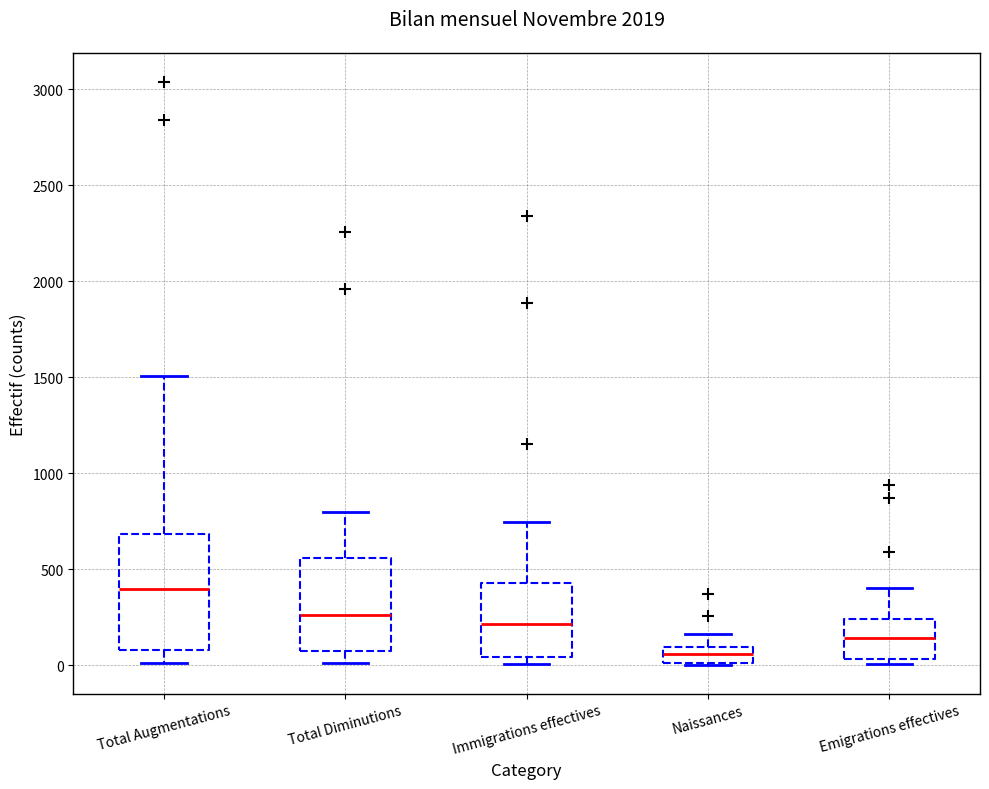

Which box's median line is the highest?

Total Augmentations